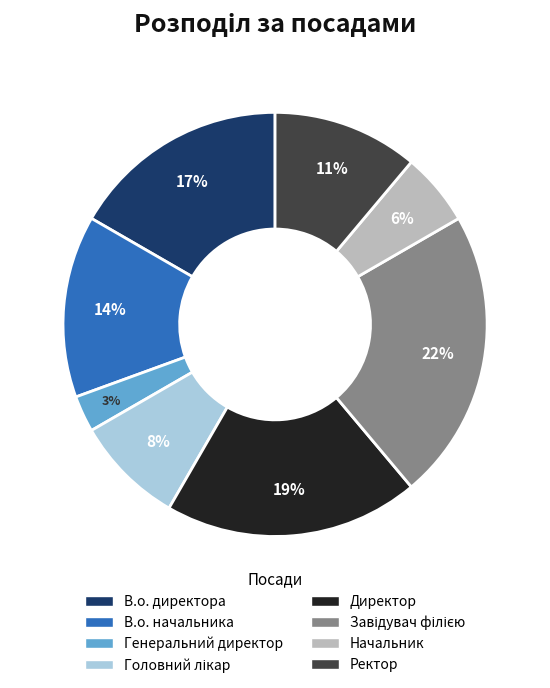

Is it true that Ректор is 11% of the pie?

True